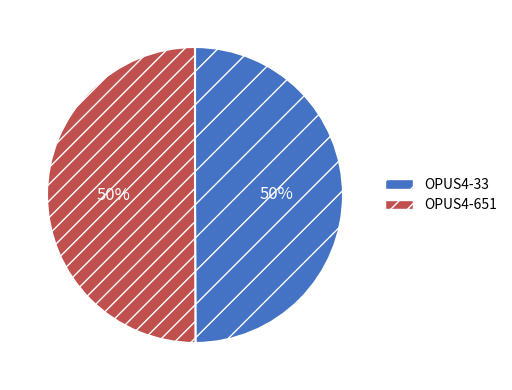

Is it true that OPUS4-651 is 62% of the pie?

False